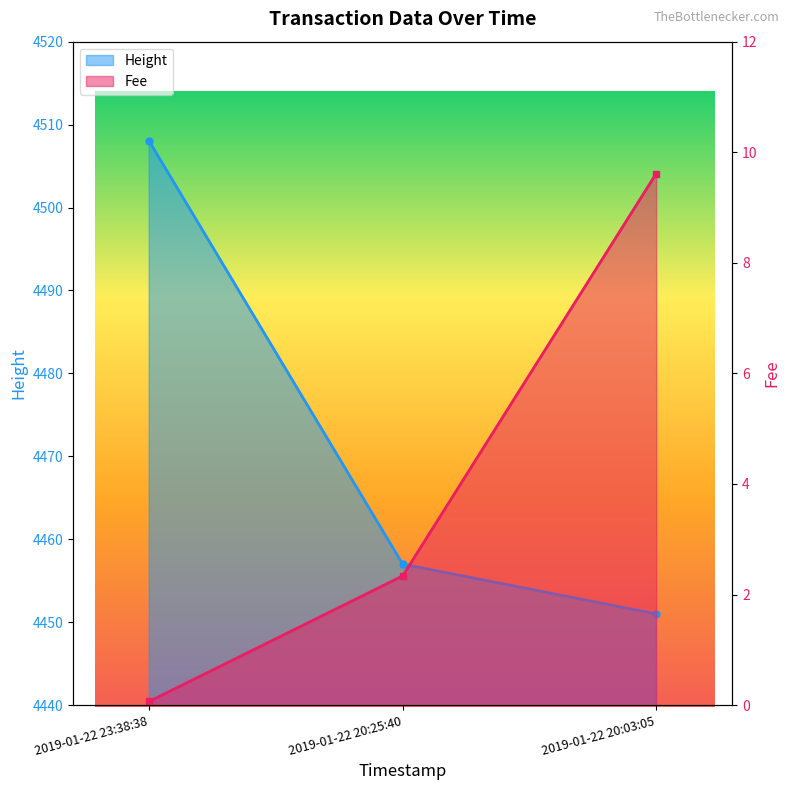

How many lines are shown in the chart?

2